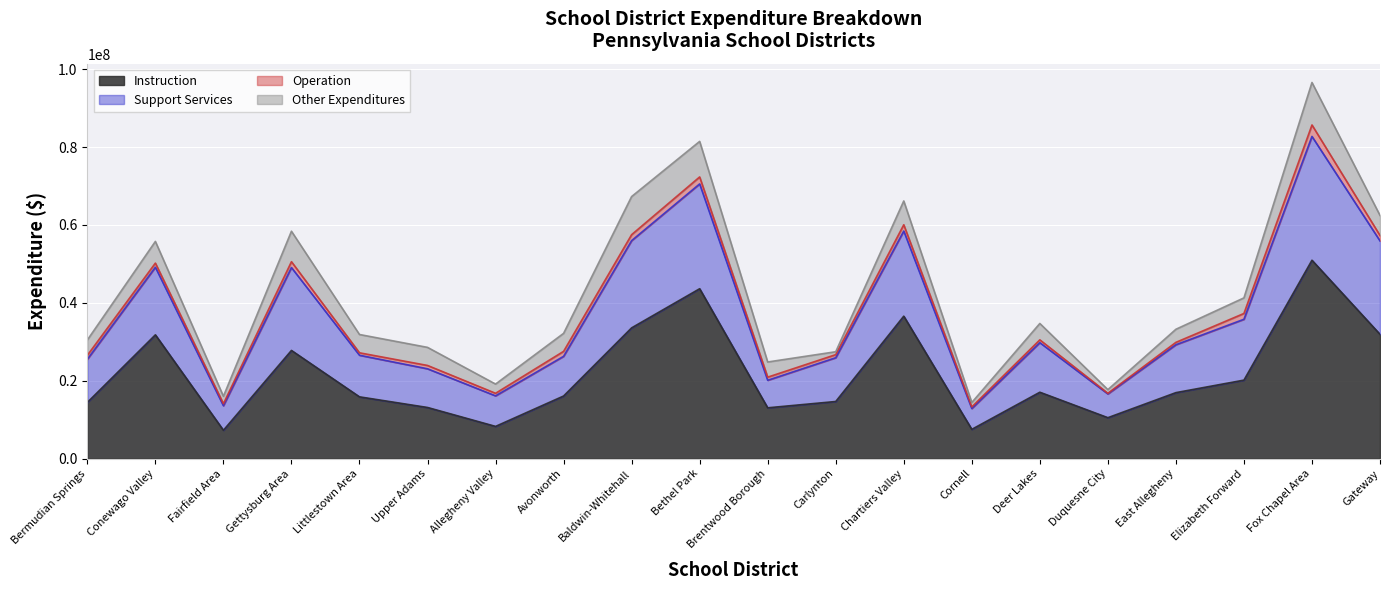

What is the label of the 9th point from the right?

Carlynton